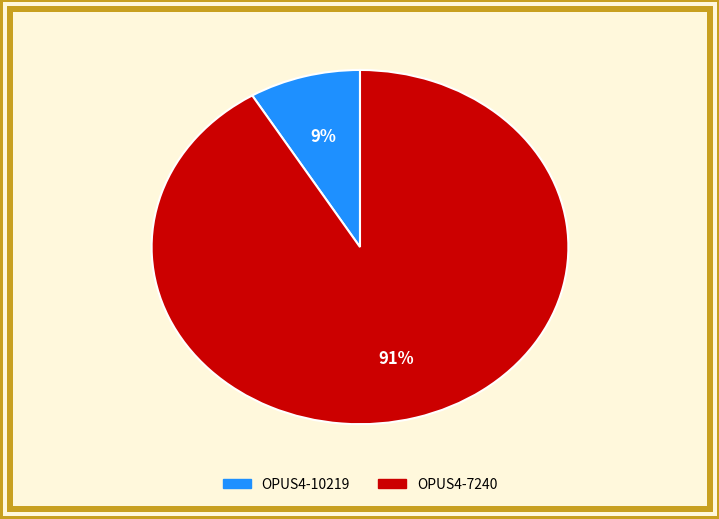

Which slice is the smallest?

OPUS4-10219